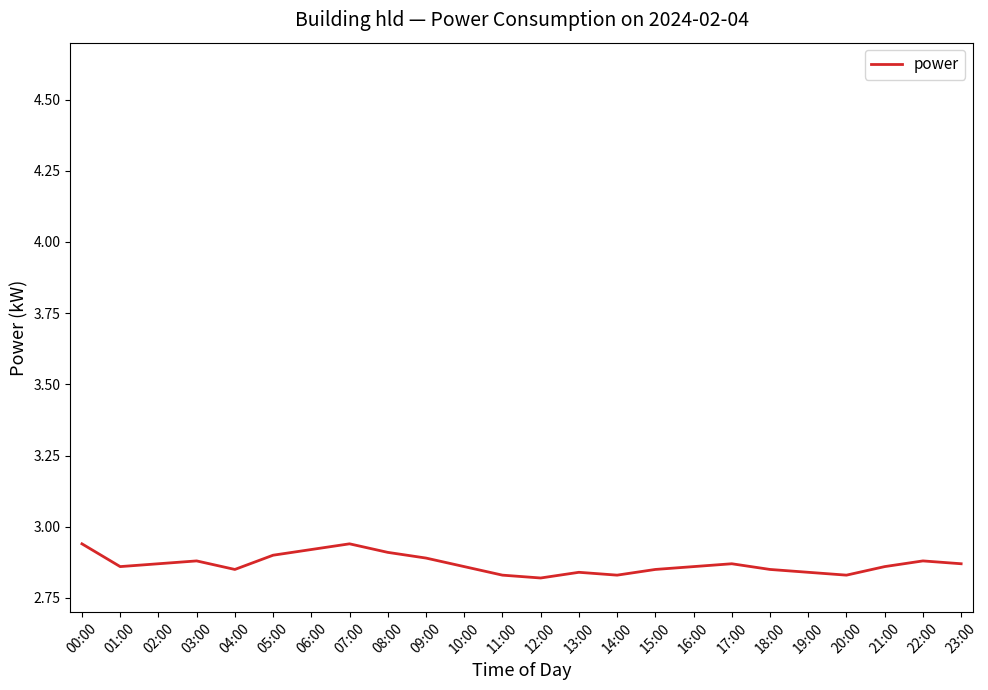

Is it true that the value at 15:00 is 3.8?

False